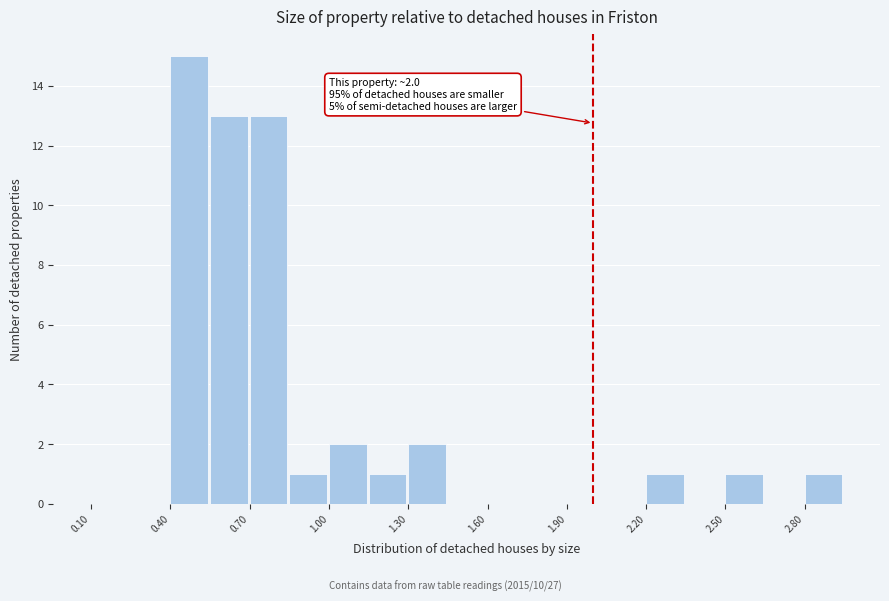

Around what value on the x-axis is the tallest bar? Give the approximate position of its centre, as read against the axis.

0.45